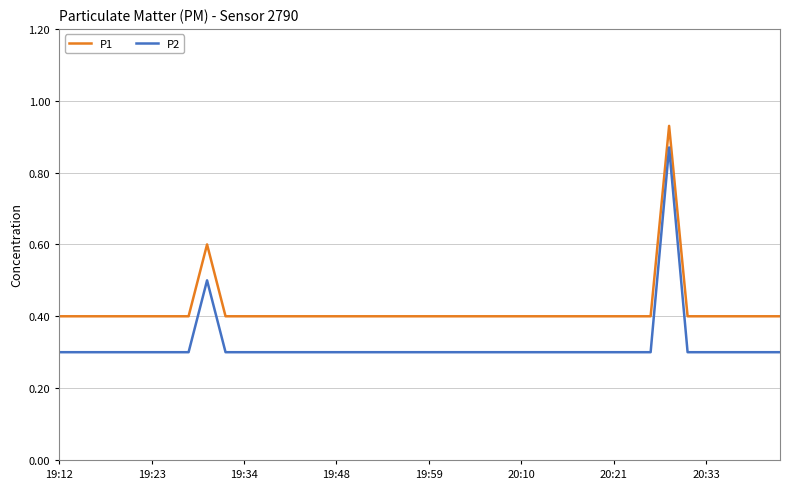

Which series has the widest spread of values?

P2